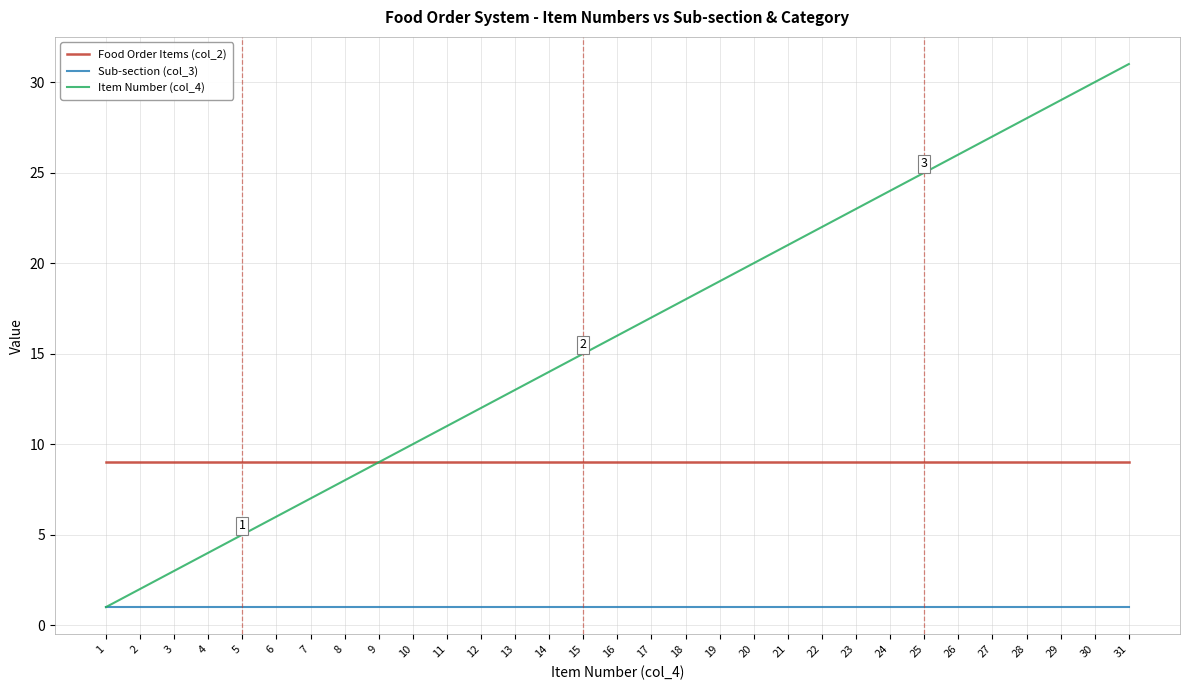

Is it true that Item Number (col_4) equals 19 at 19?

True